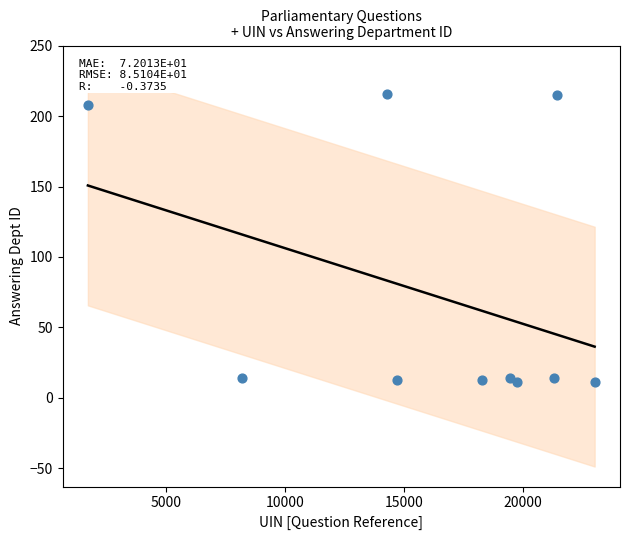

What is the range of X values (max minus min)?

21326